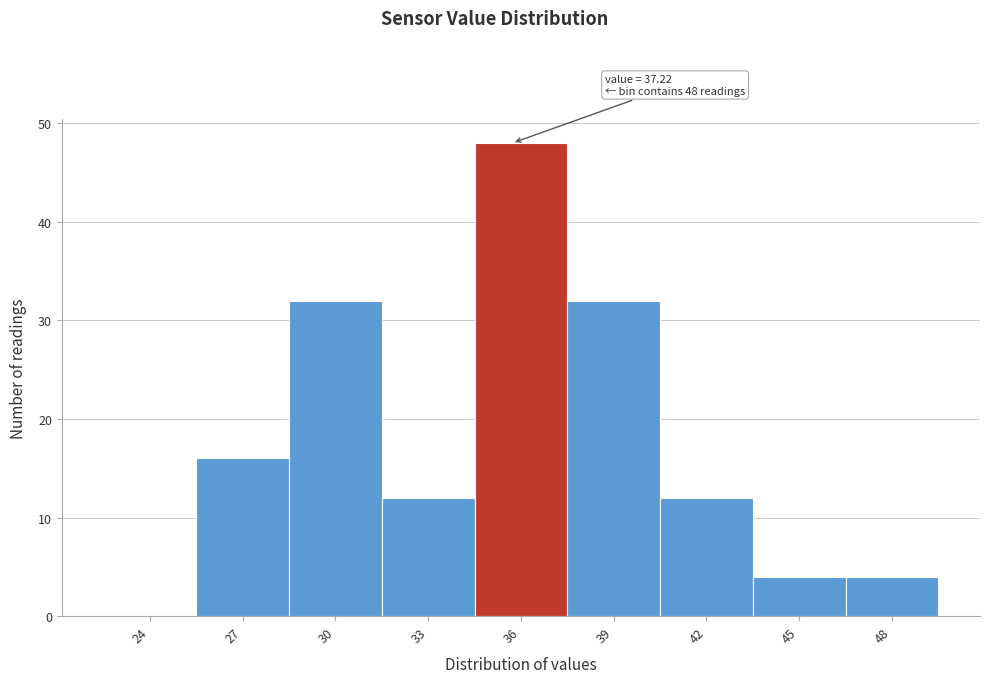

Reading left to right, extract all data points from this chart.

24=0	27=16	30=32	33=12	36=48	39=32	42=12	45=4	48=4